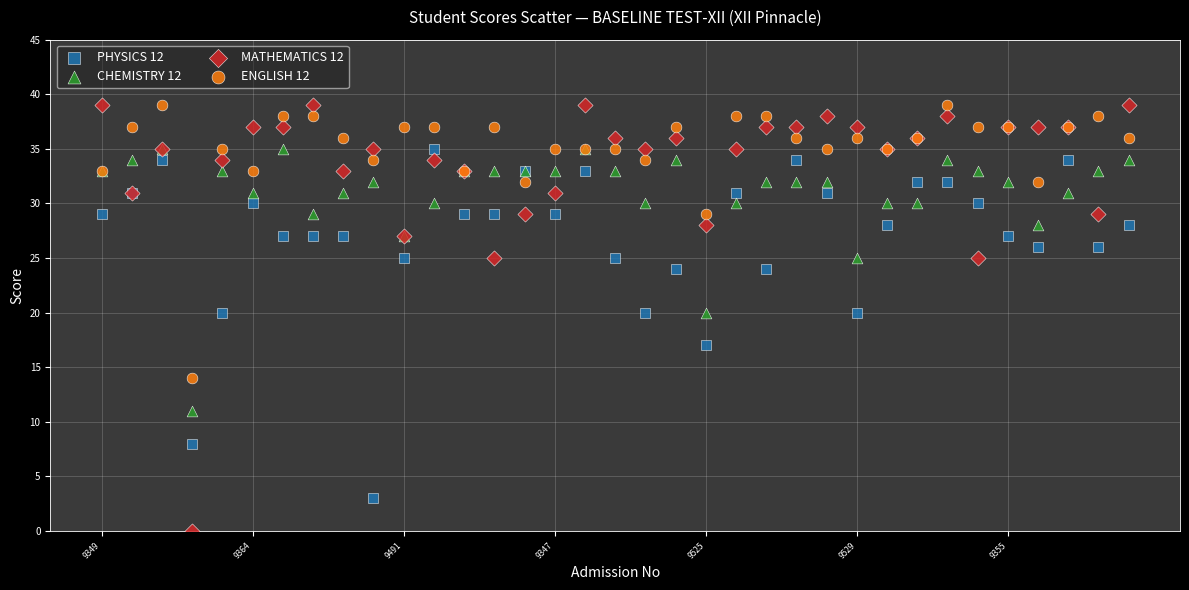

Which series has the largest Y range (max minus min)?

MATHEMATICS 12